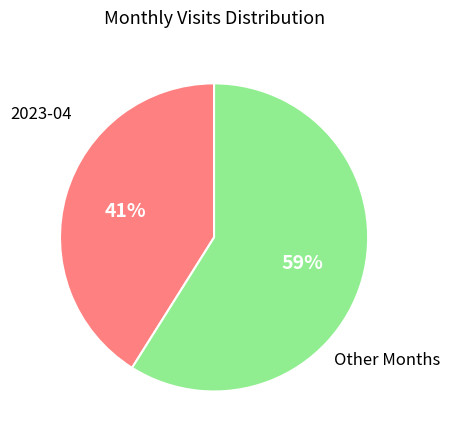

Which slice is the smallest?

2023-04